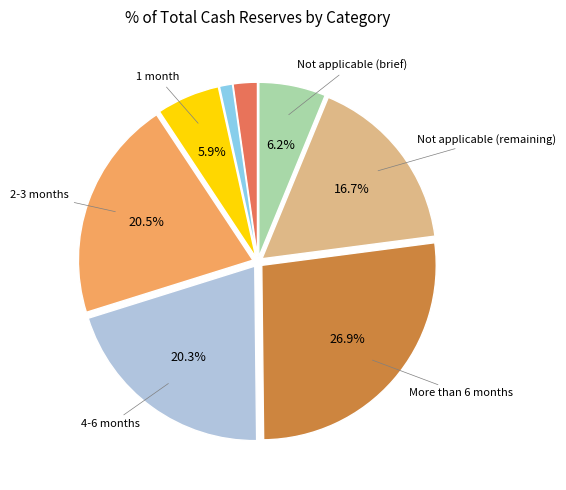

Is there a majority slice in this chart?

No